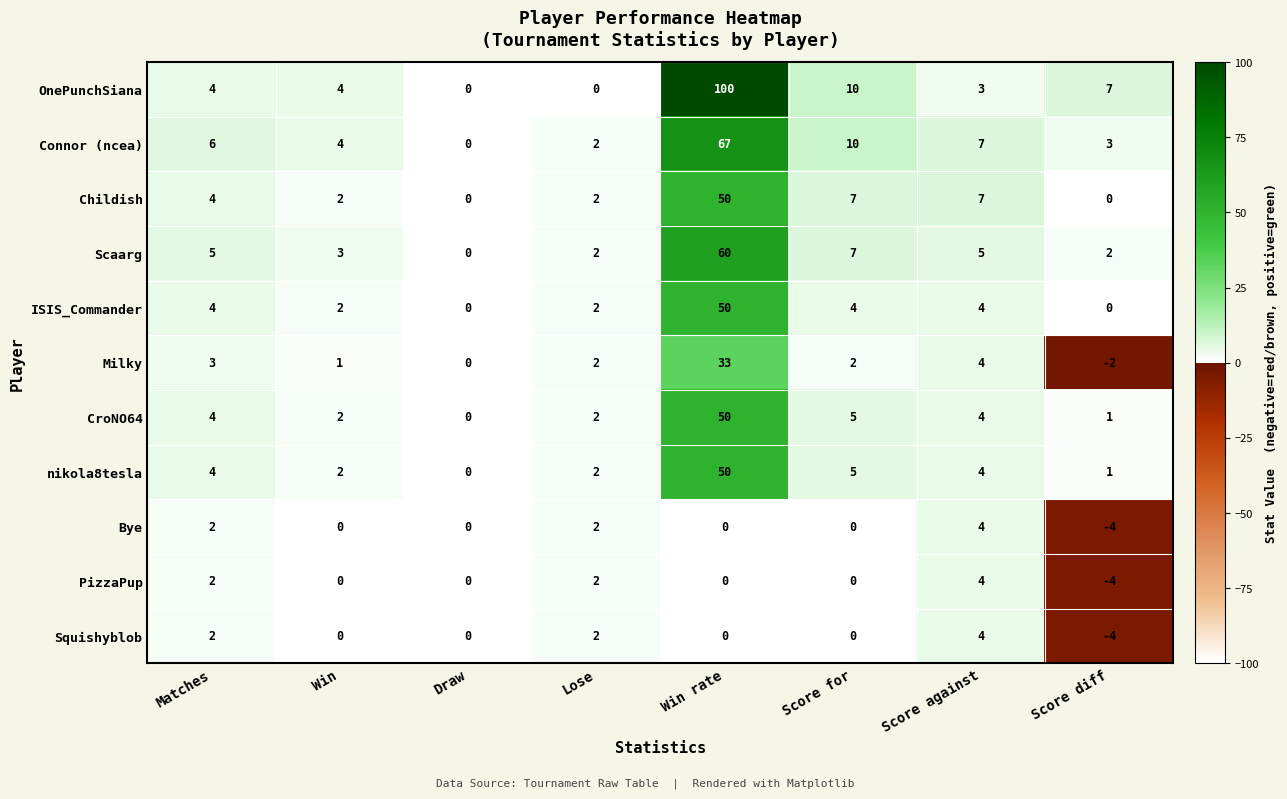

Which category has the lowest value across all series?

Score diff